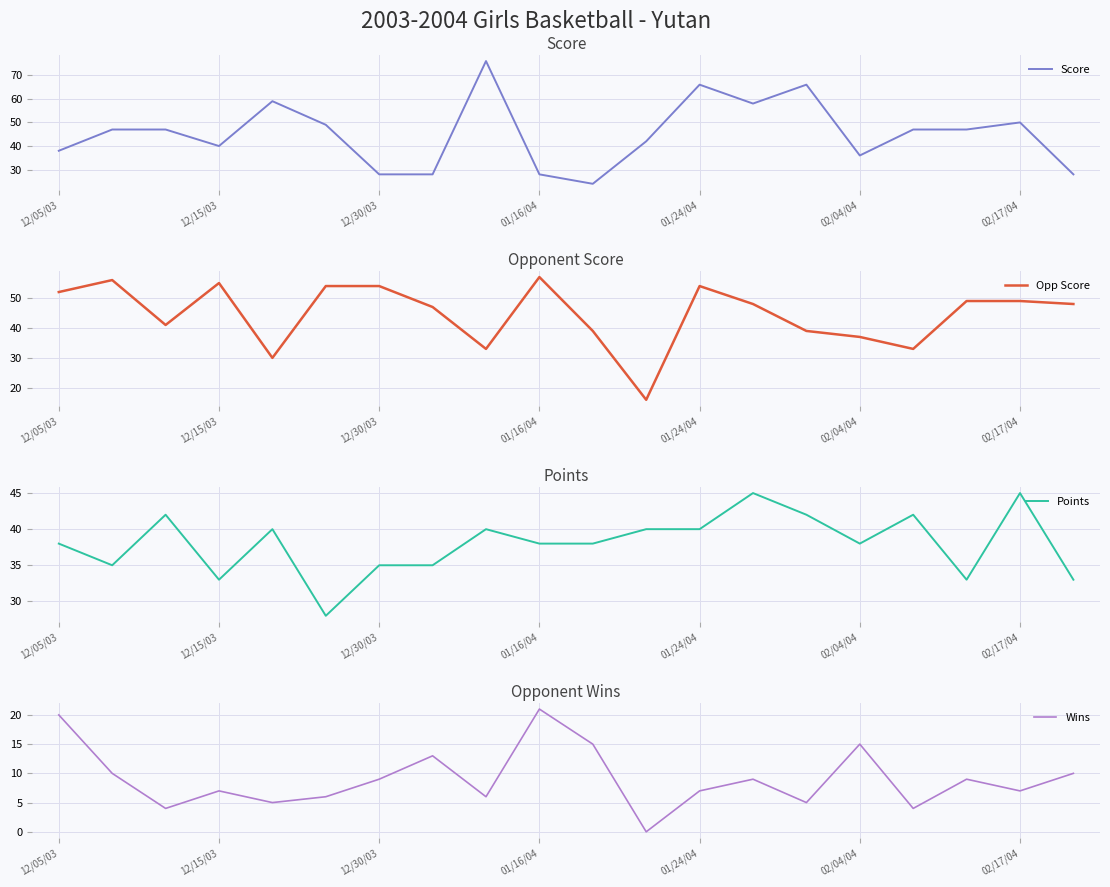

Is it true that Opp Score equals 33 at 16?

True